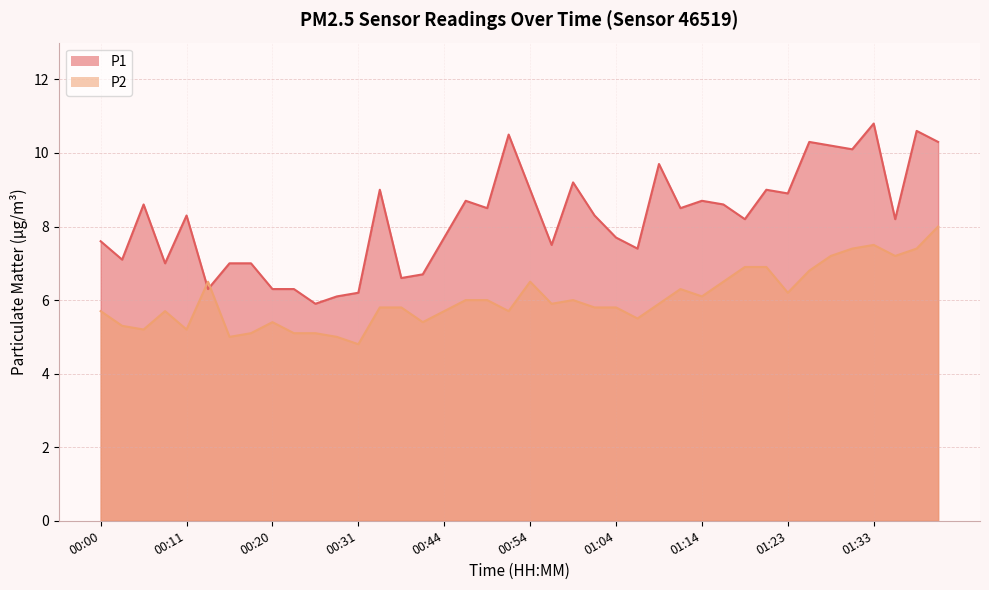

What are all the series names shown in the legend?

P1, P2